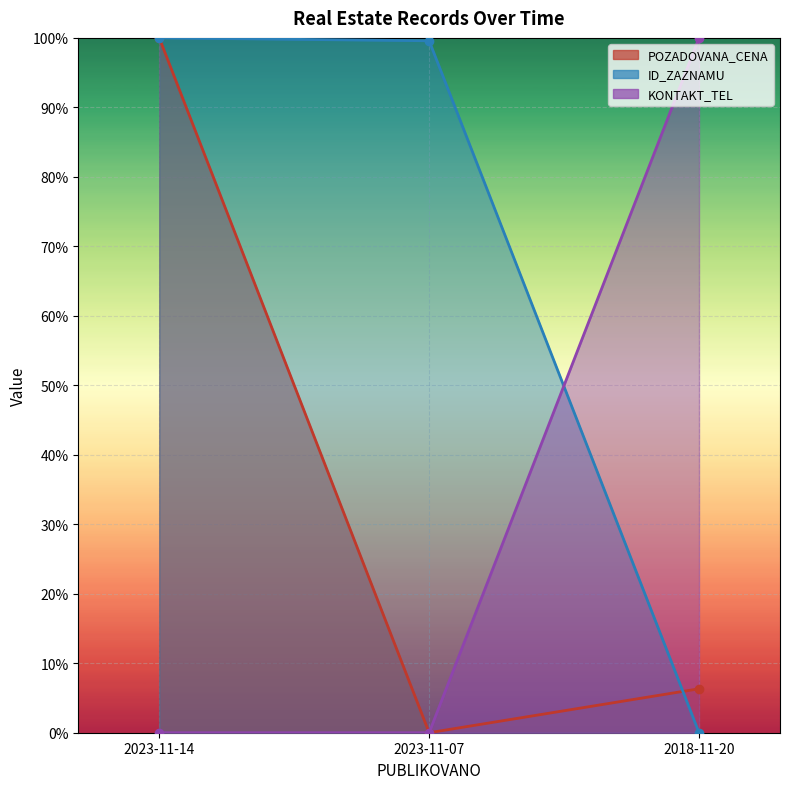

List the labels in order of POZADOVANA_CENA value, largest first.

2023-11-14, 2018-11-20, 2023-11-07